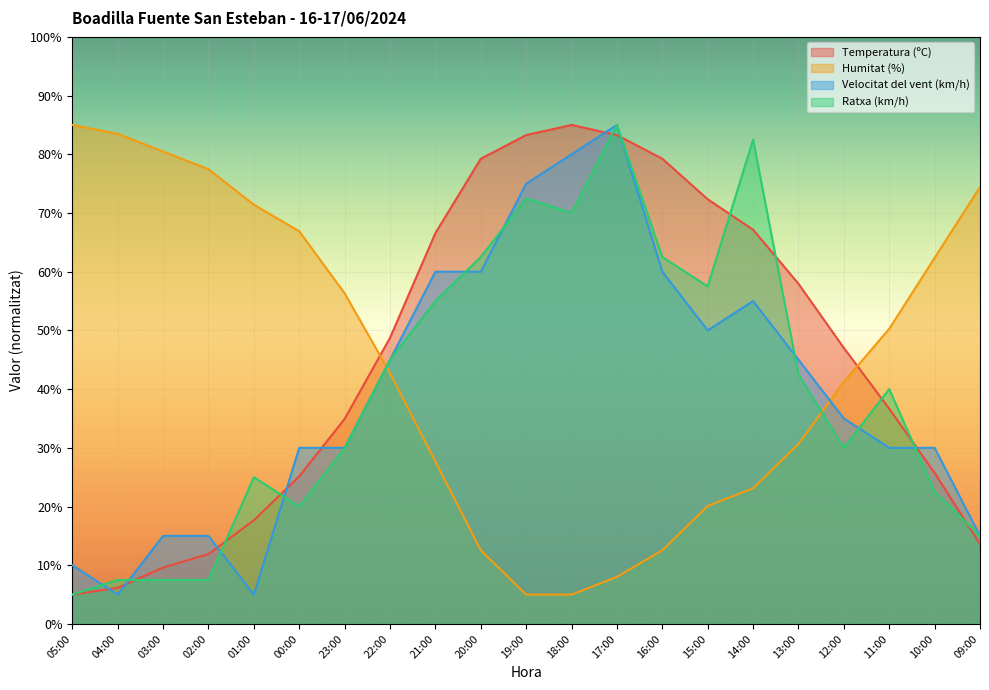

How many times do Temperatura (ºC) and Humitat (%) cross each other?

2